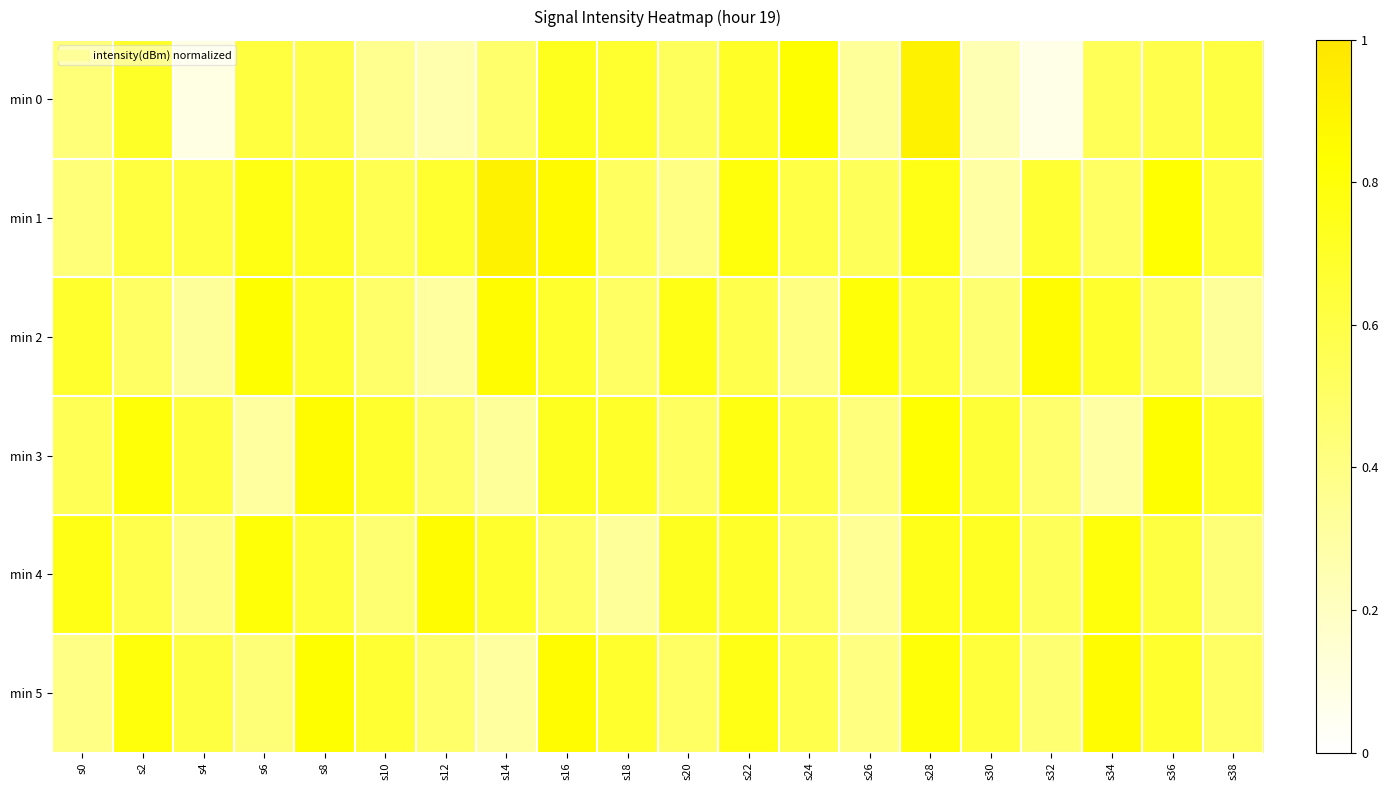

Which series has the largest range (max minus min)?

min 0